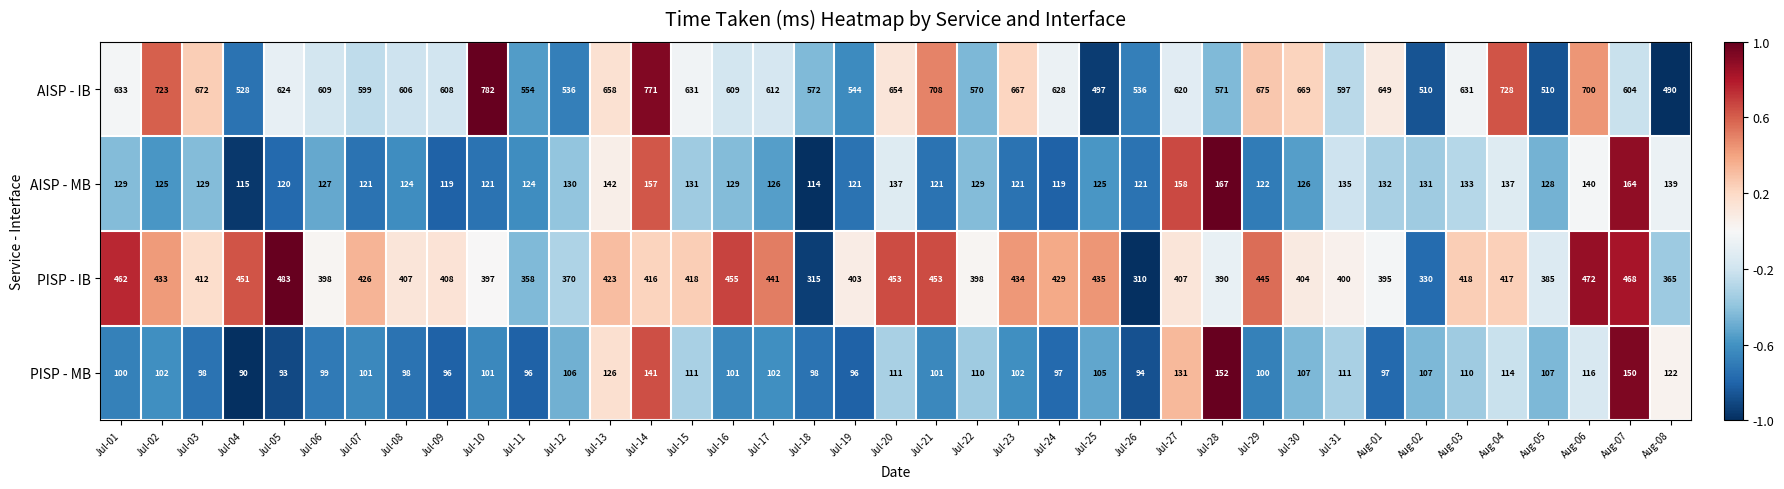

Is it true that AISP - IB equals 620 at Jul-27?

True